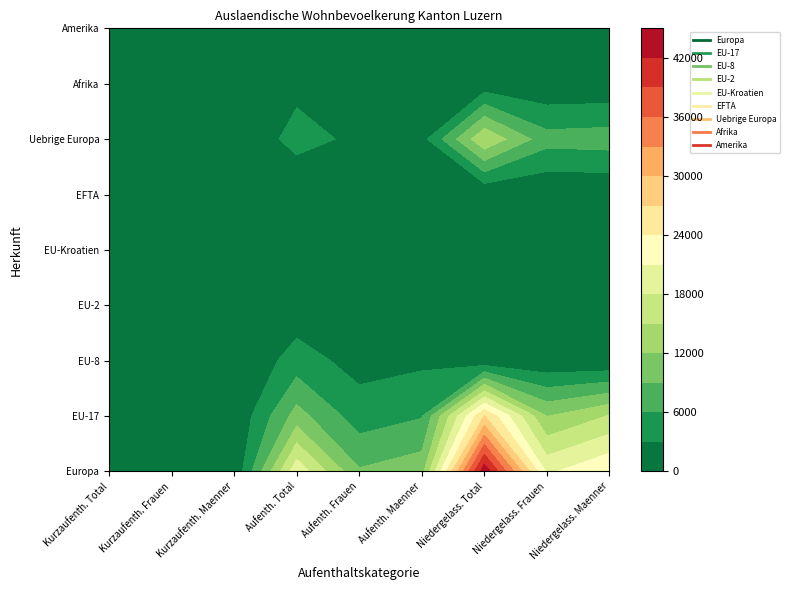

Which series has the largest total across all categories?

Europa